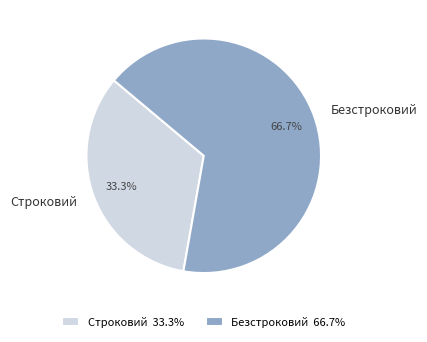

To the nearest percent, what is the average slice percentage?

50%